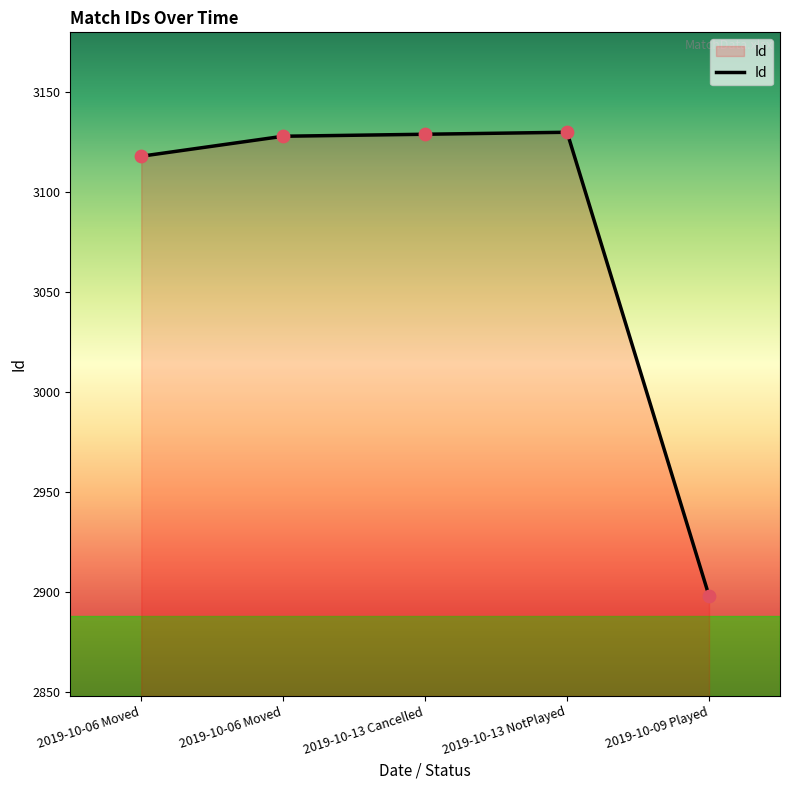

What is the change in value from 2019-10-13 Cancelled to 2019-10-09 Played?

-231